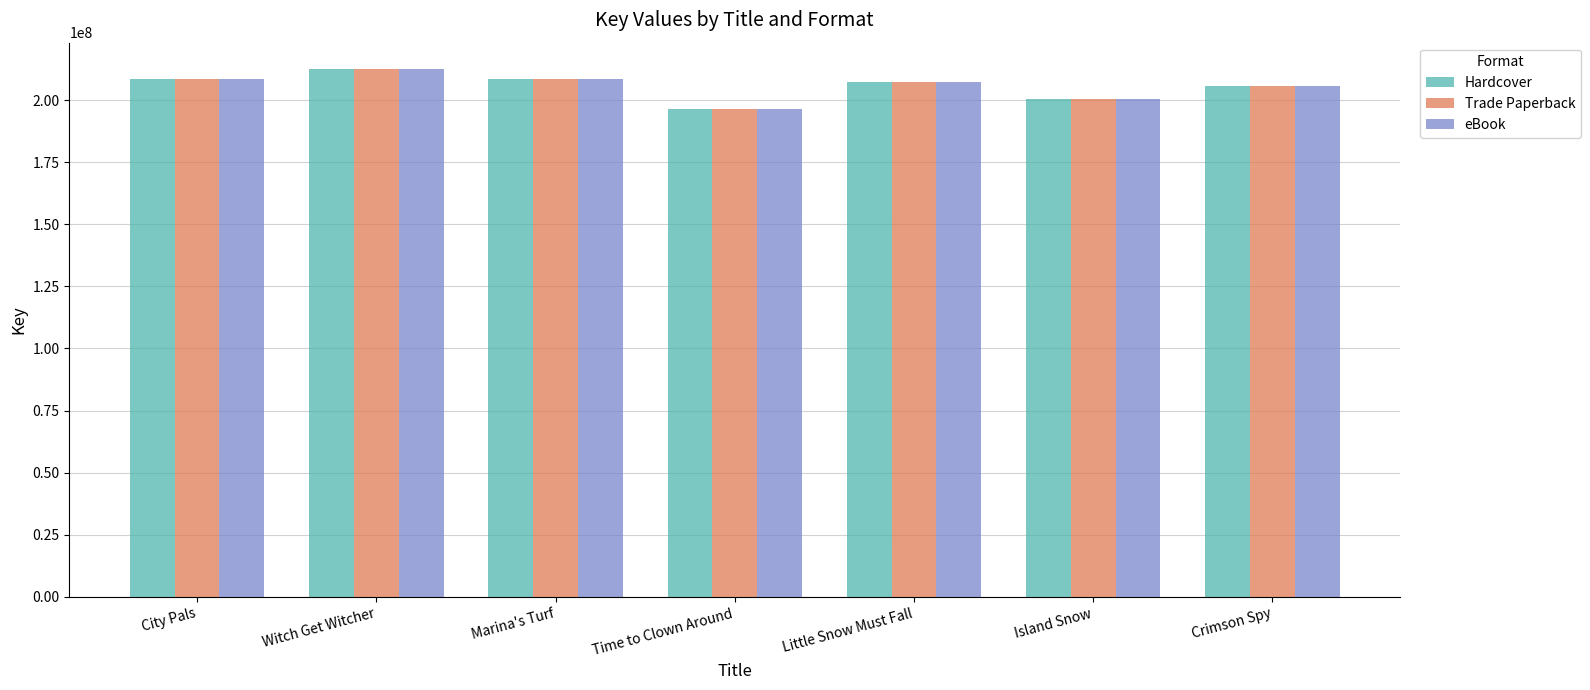

At which category is the sum across all series the highest?

Witch Get Witcher